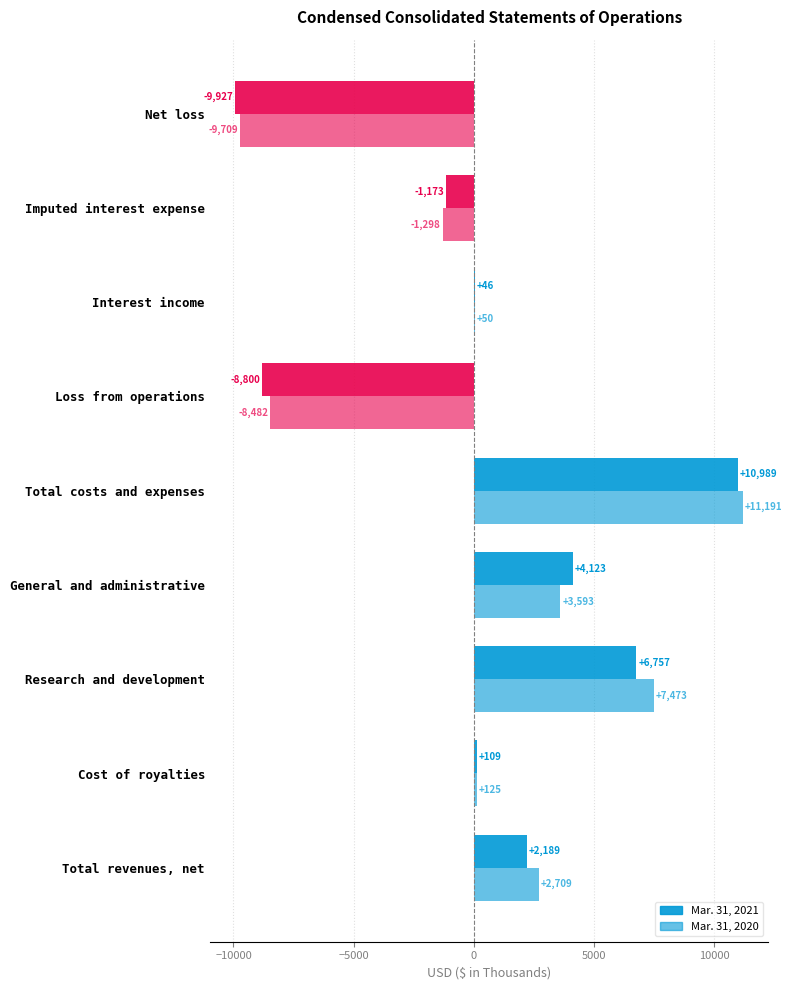

How many series are shown in this chart?

2